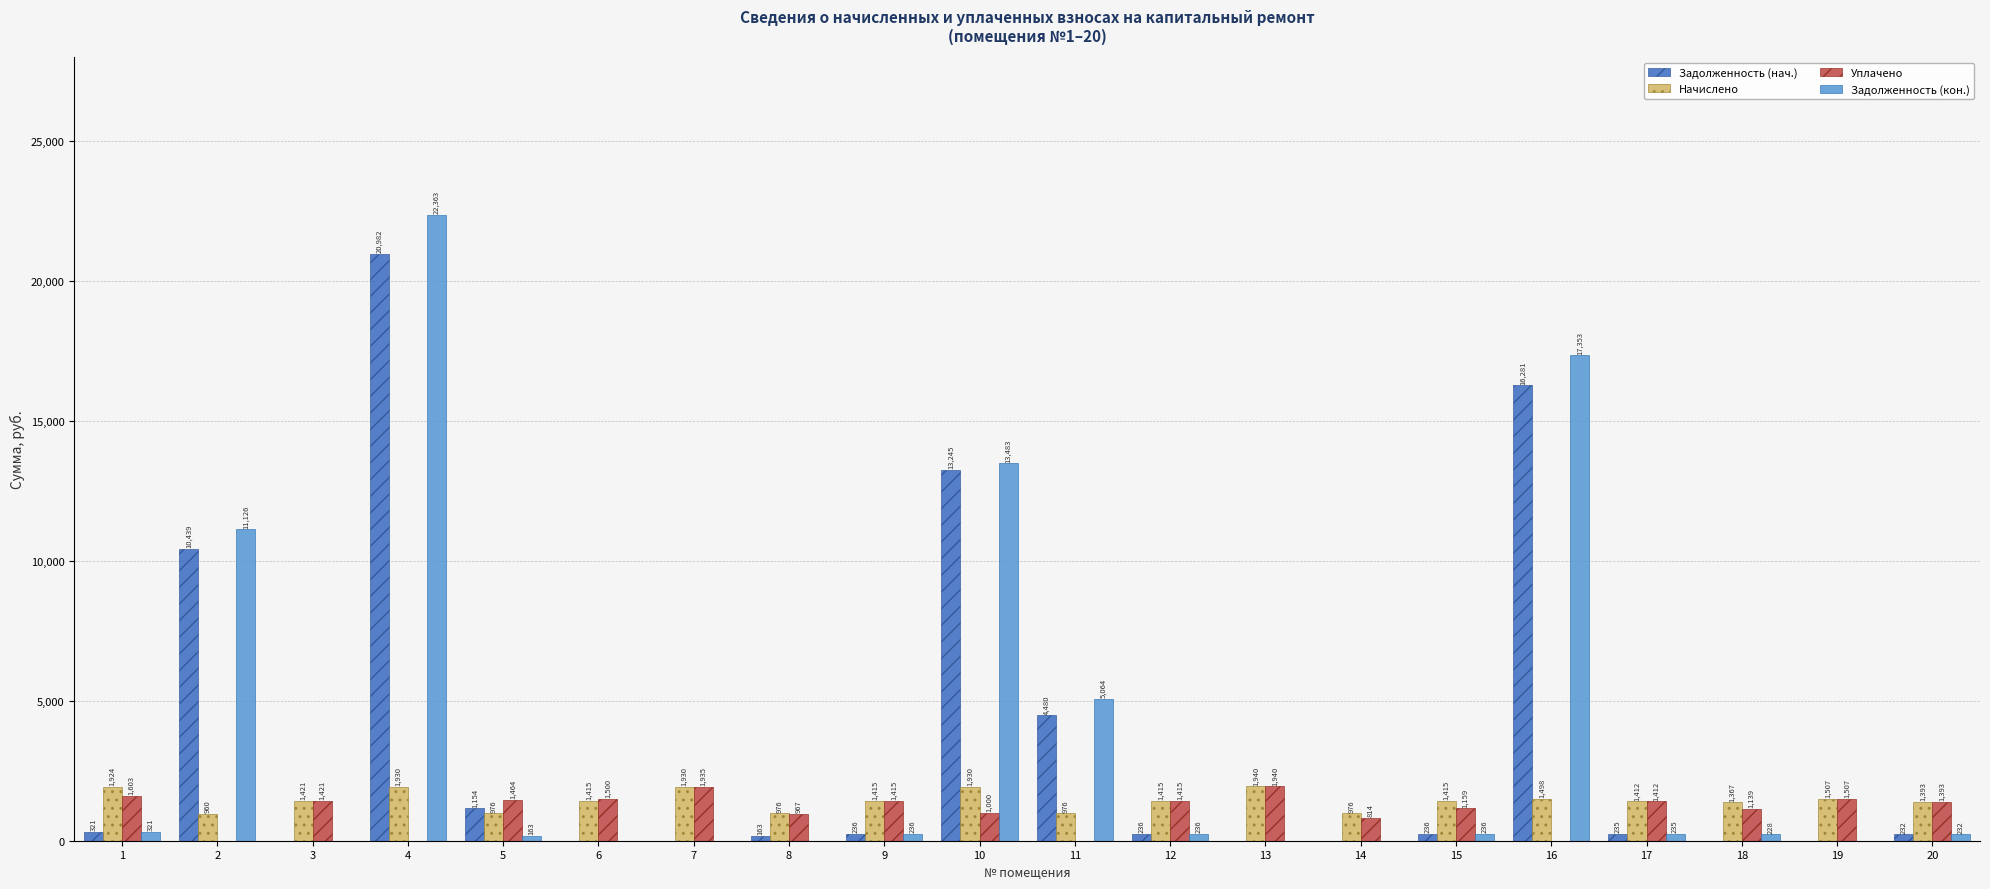

What is the difference between the Уплачено values at 2 and 20?

1392.8